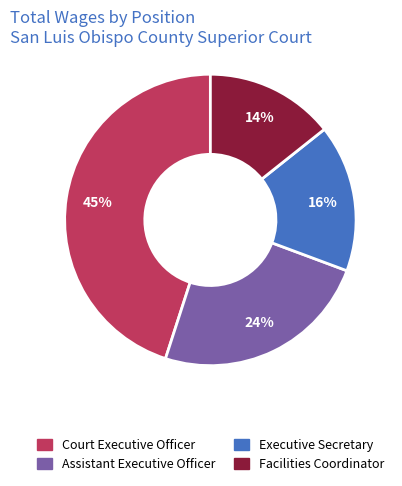

What is the ratio of the value at Assistant Executive Officer to the value at Court Executive Officer?

0.5